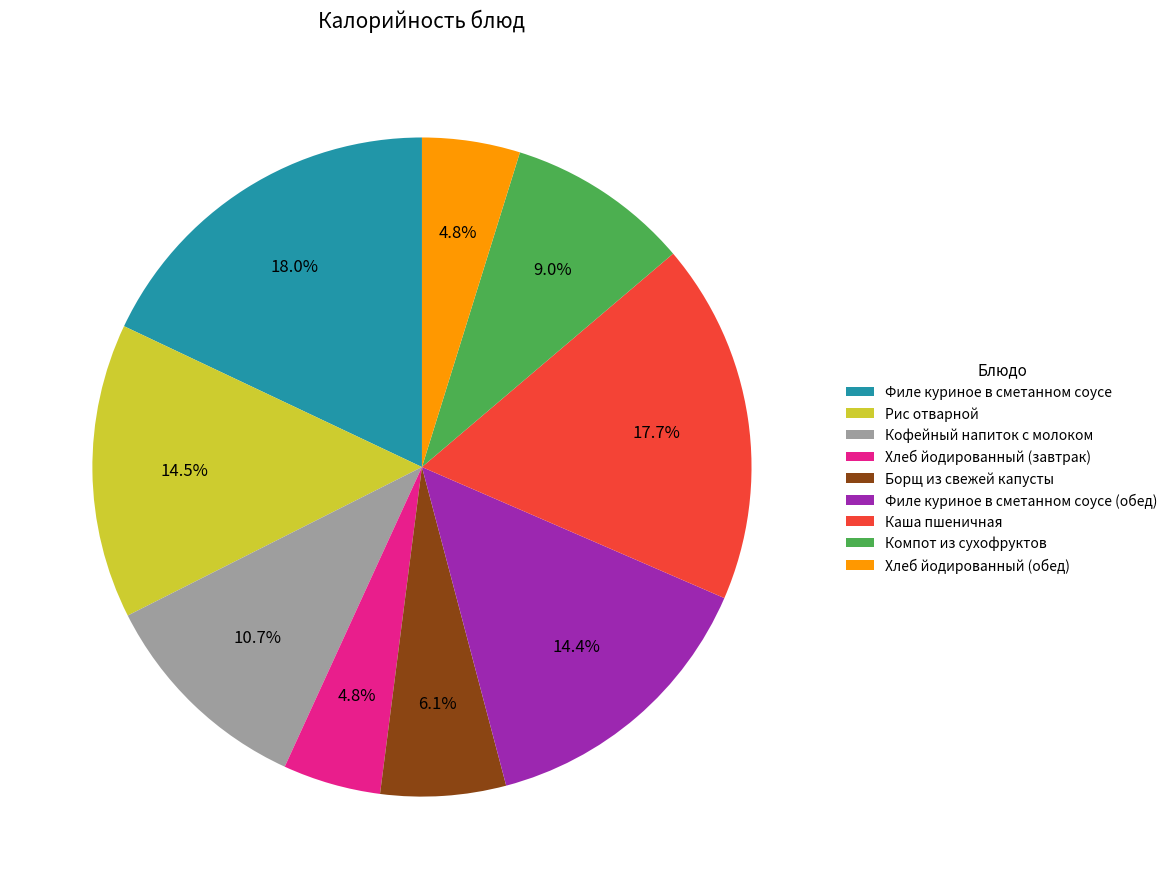

Does Рис отварной represent more than half of the total?

No